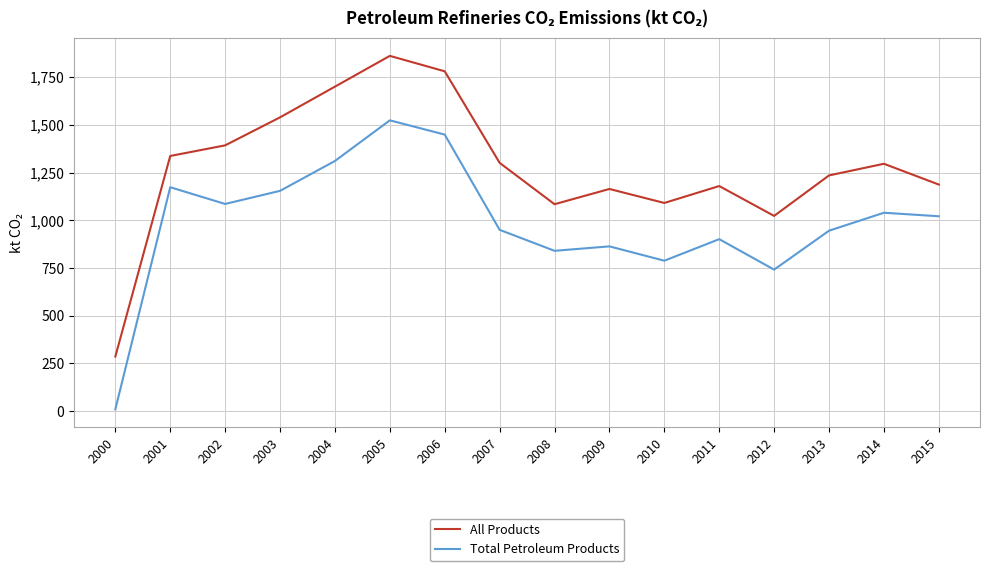

True or false: All Products and Total Petroleum Products cross at least once.

False